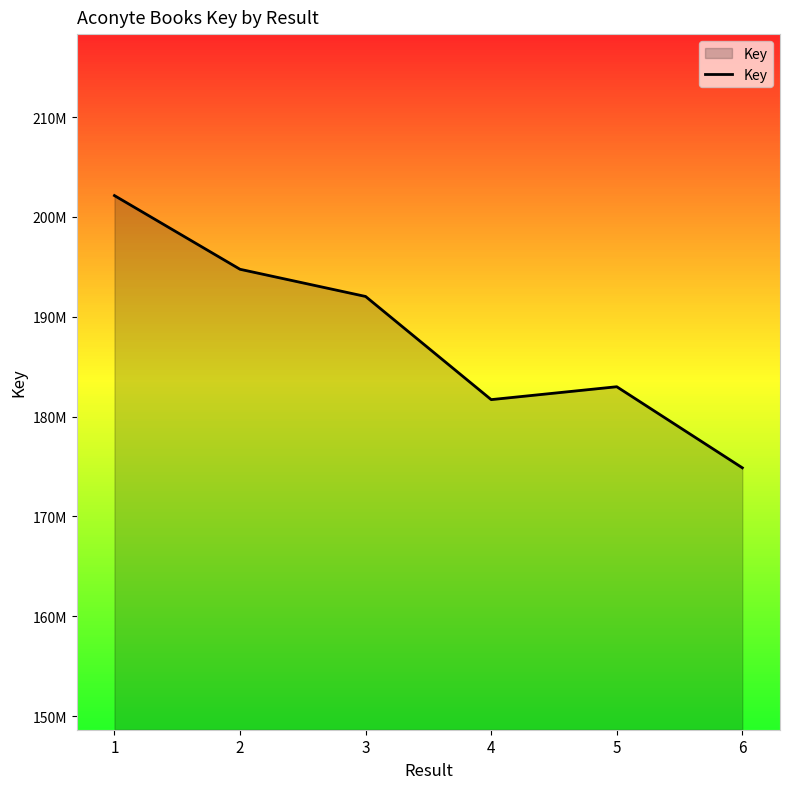

Reading left to right, transcribe all the data shown in this chart.

202135817	194755016	192032092	181701130	182991797	174872961